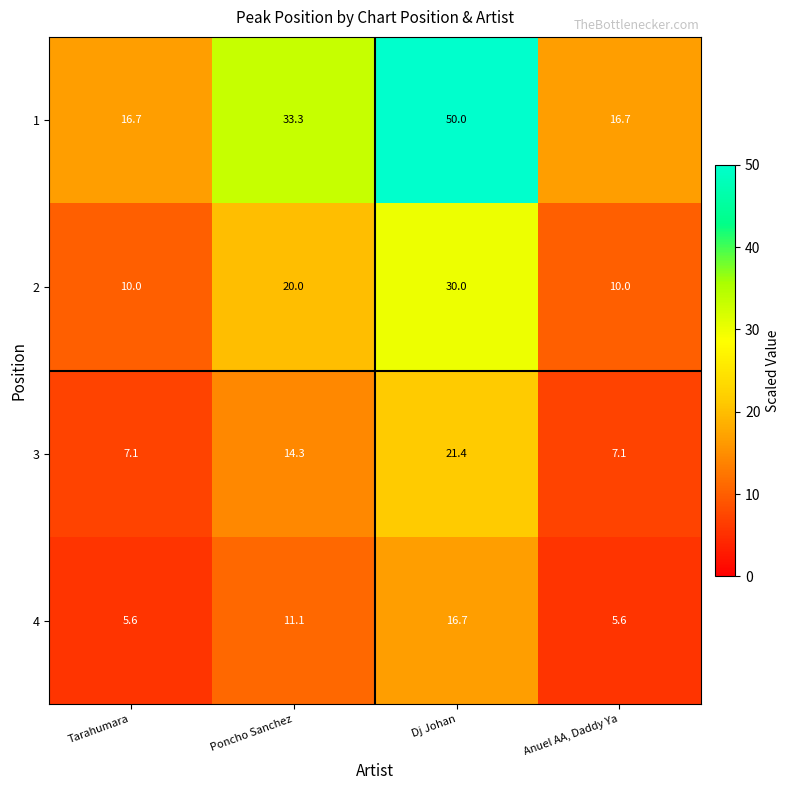

Where does the 4 series first go above 11?

Poncho Sanchez